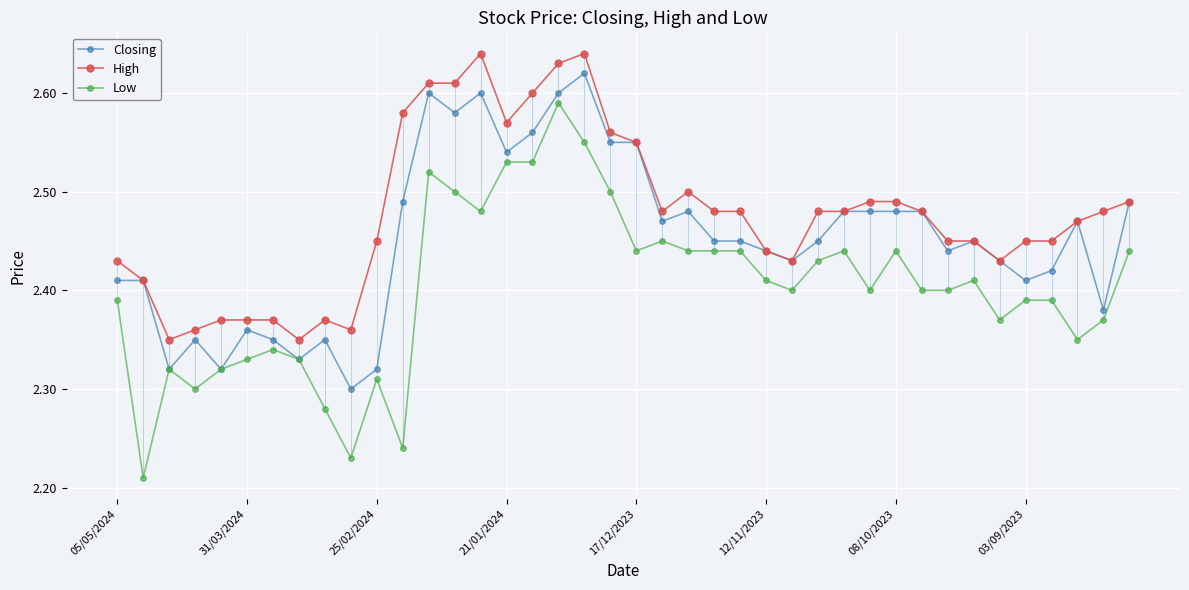

True or false: High and Low intersect in this chart.

False